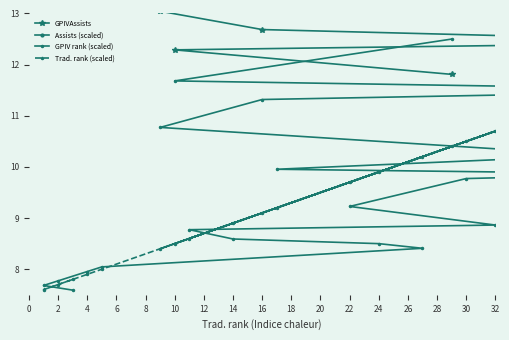

What is the difference between the second highest and second lowest values in the Trad. rank (scaled) series?

4.1